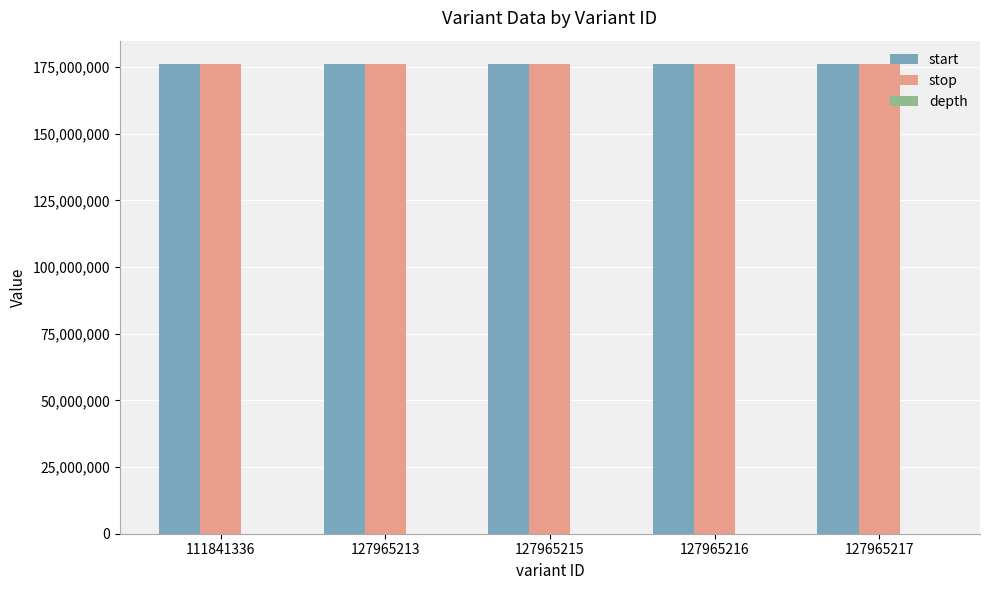

What is the sum of all stop values?

880575024